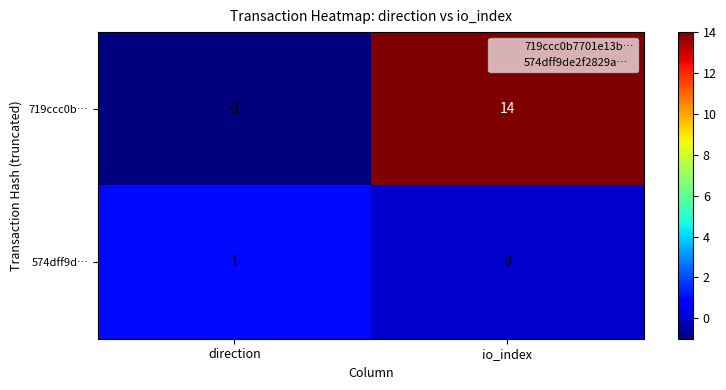

Which series has the largest total across all categories?

719ccc0b…